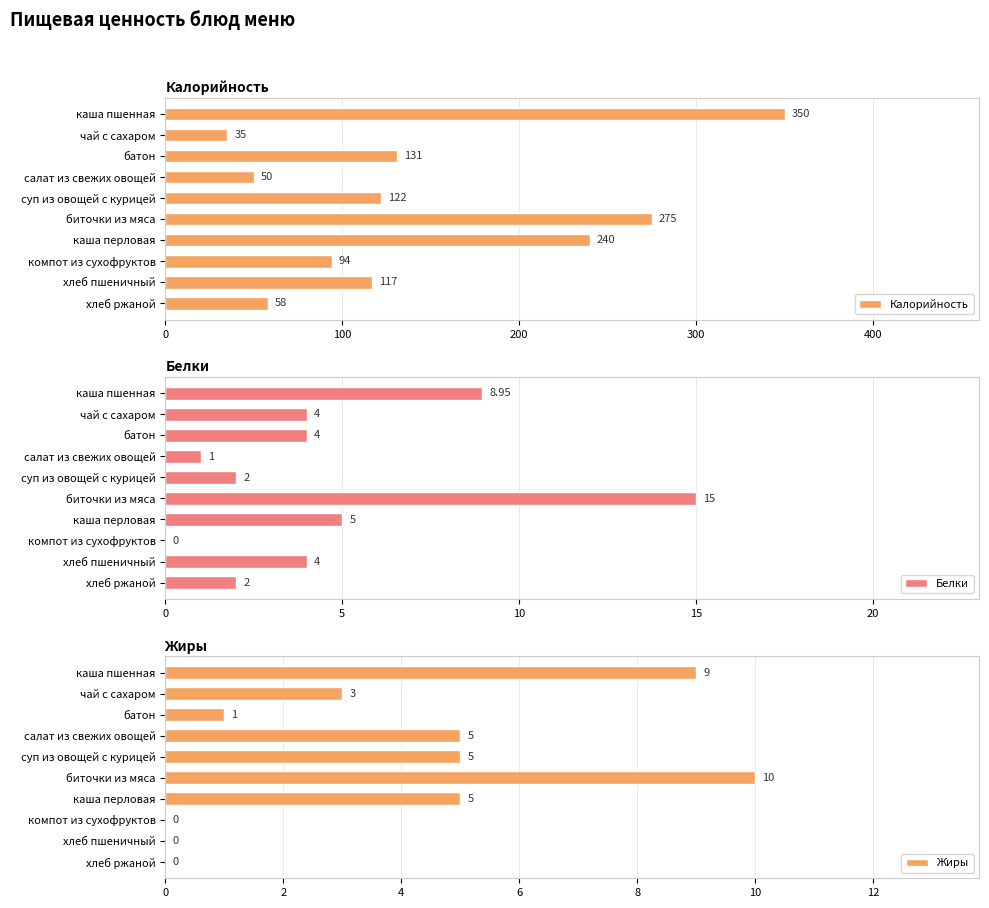

How many categories are shown in the chart?

10